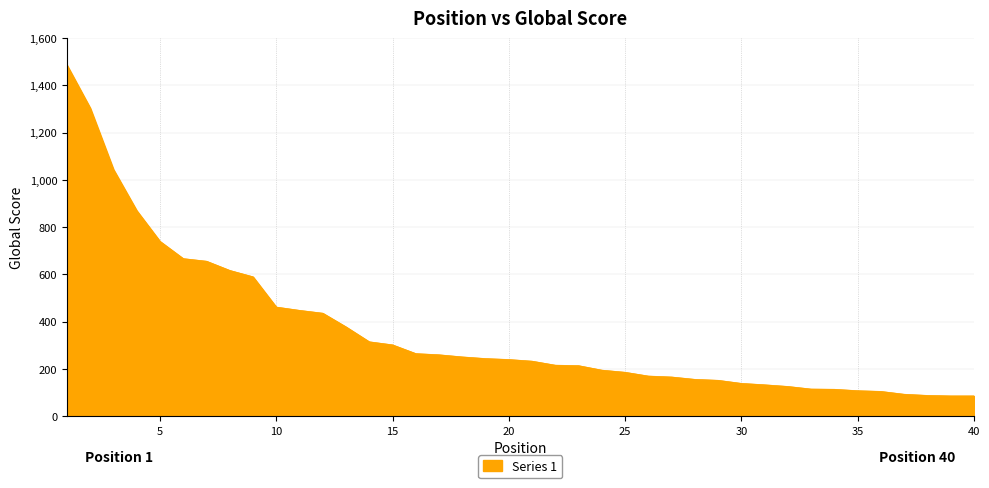

What is the maximum value shown in the chart?

1486